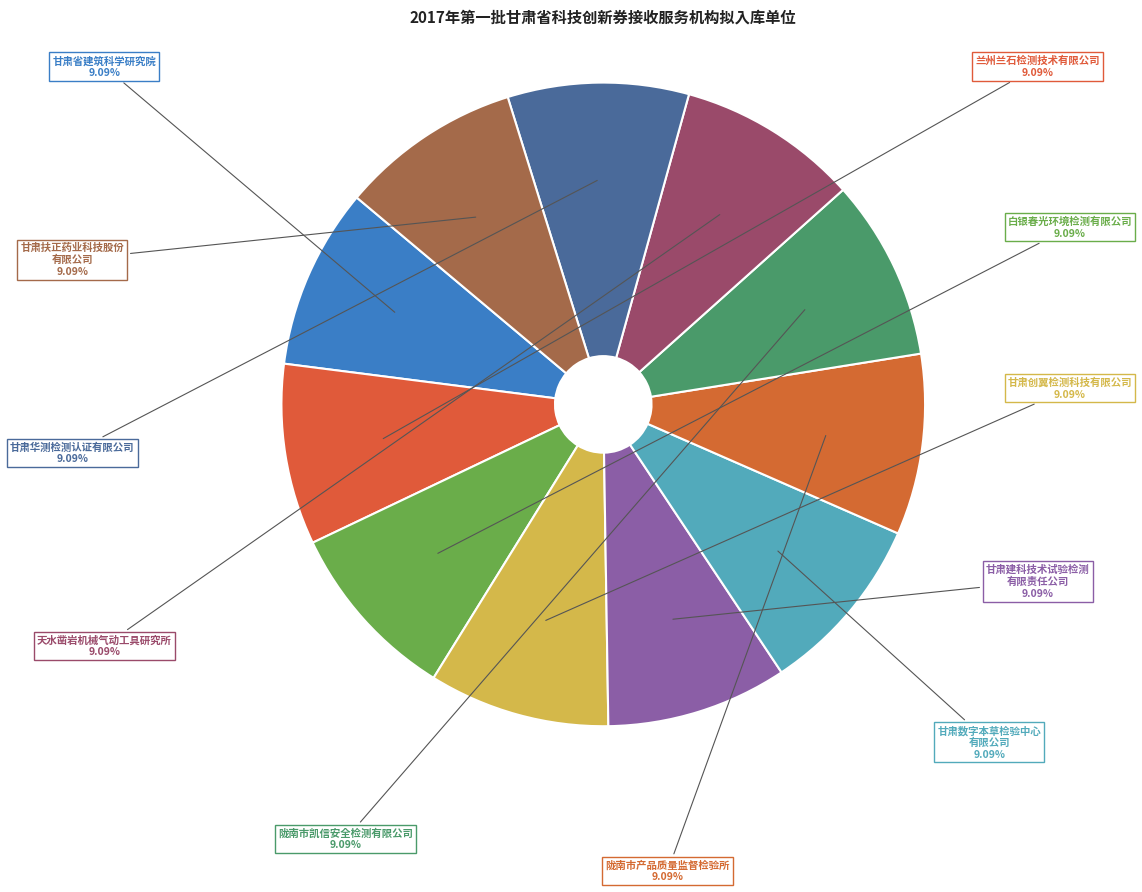

Combined, do 甘肃创翼检测科技有限公司 and 甘肃省建筑科学研究院 account for over 50%?

No